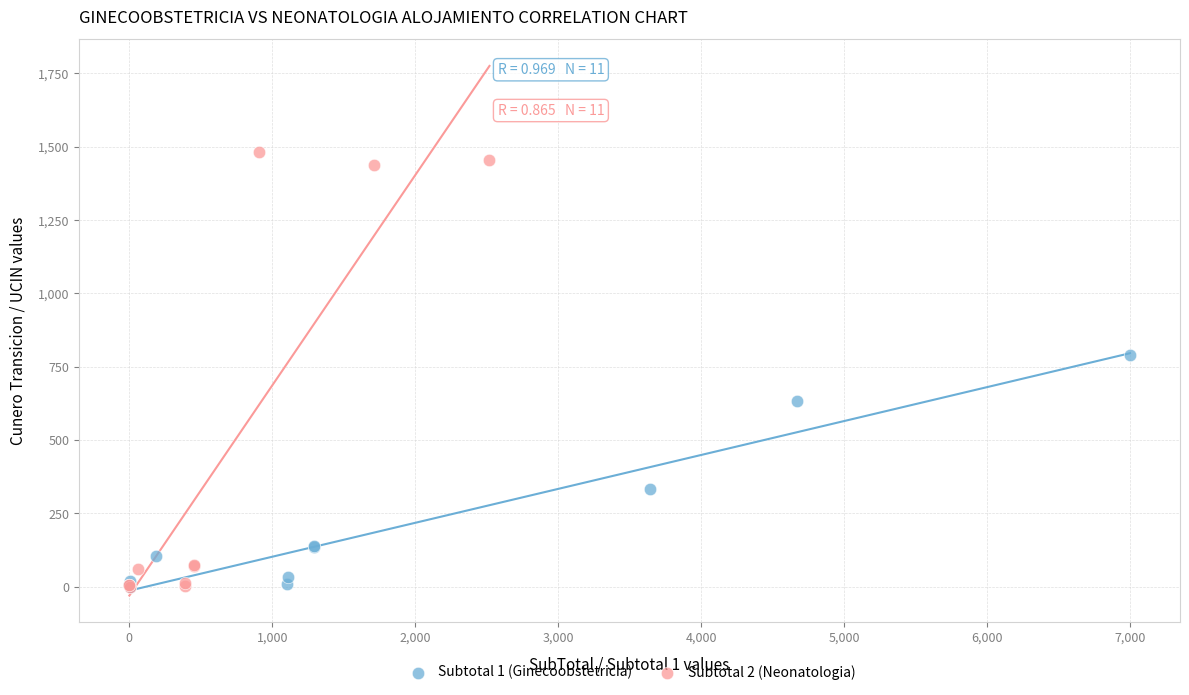

Which series reaches the maximum Y coordinate?

Subtotal 2 (Neonatologia)